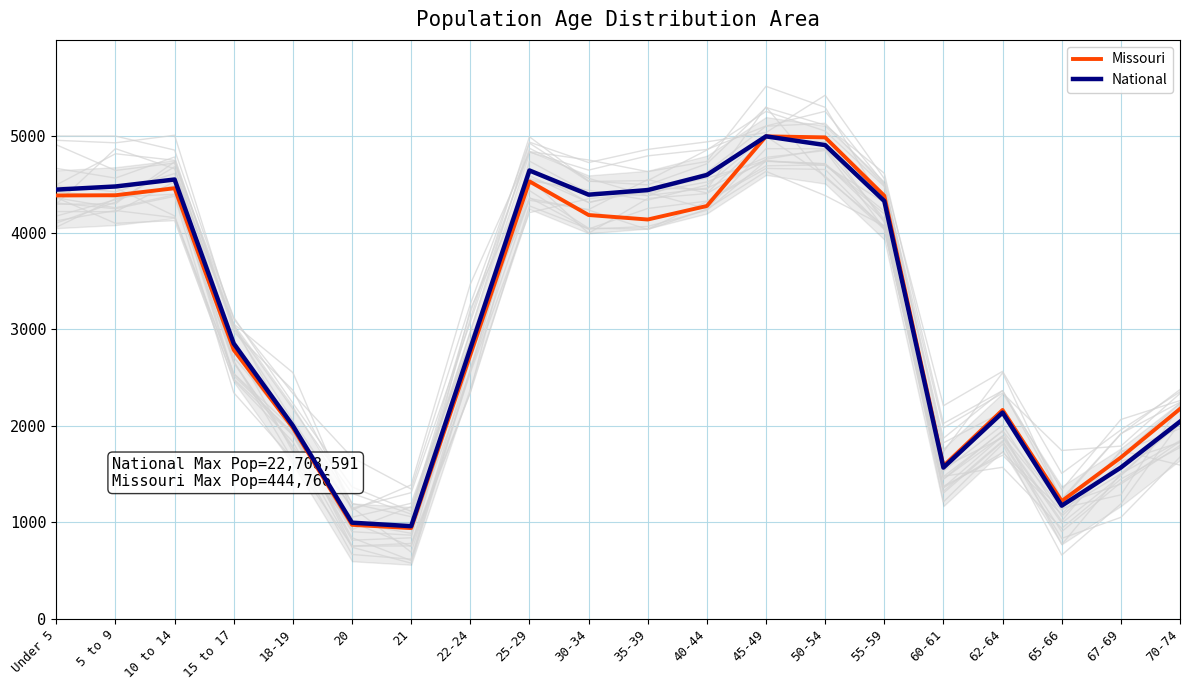

What is the label of the 11th point from the left?

35-39